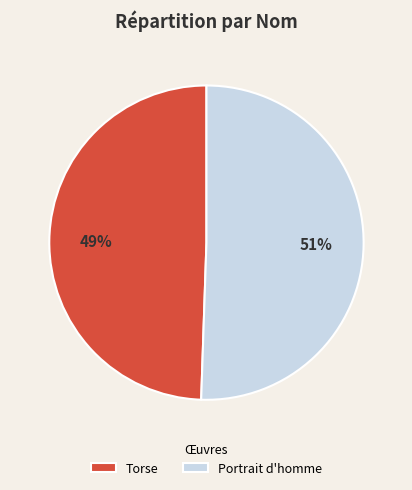

True or false: Portrait d'homme accounts for 44% of the total.

False